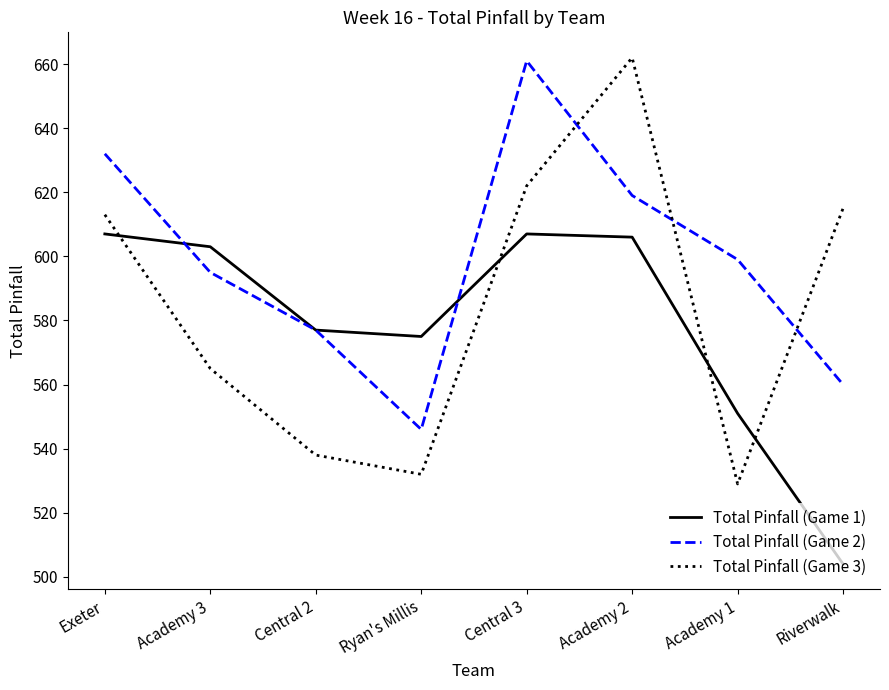

What is the difference between the highest and lowest values at Academy 3?

38